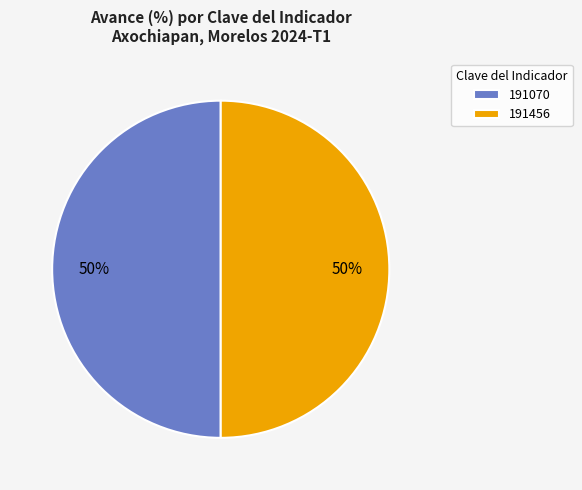

Is it true that 191070 is 50% of the pie?

True